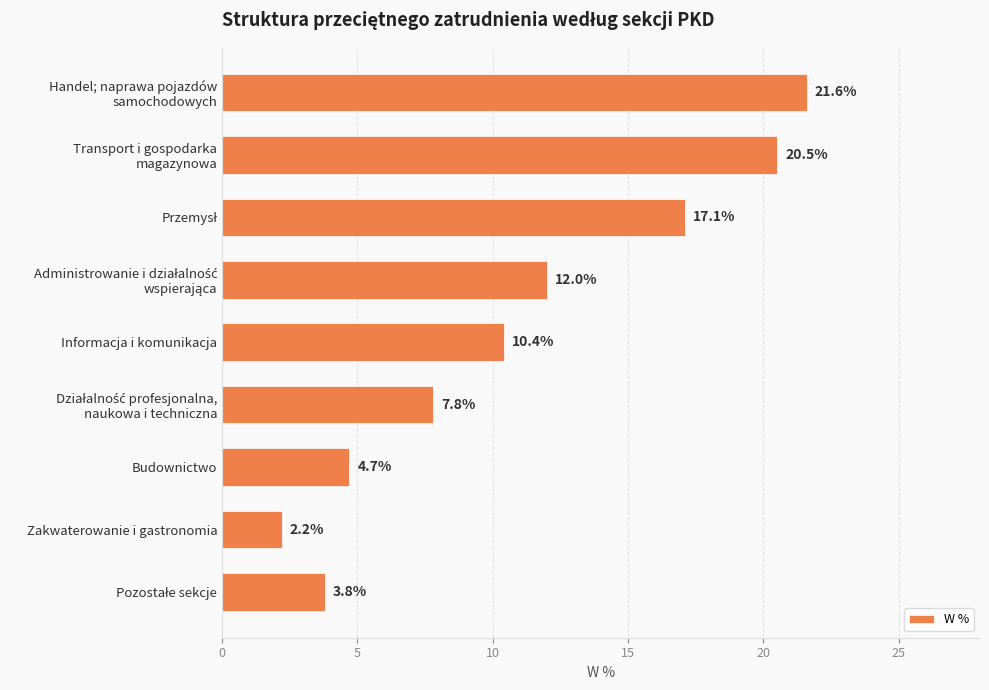

At which label is the value closest to 11?

Informacja i komunikacja